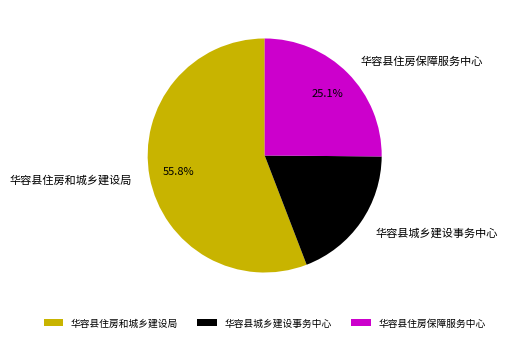

How many segments does this pie chart have?

3